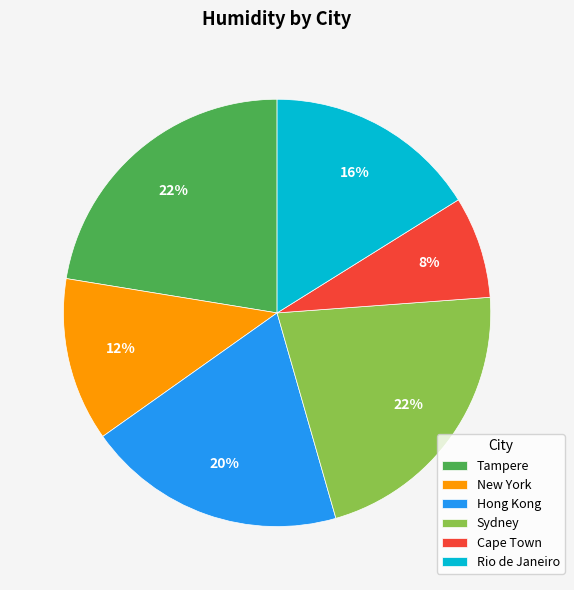

Is Rio de Janeiro the majority of the pie?

No